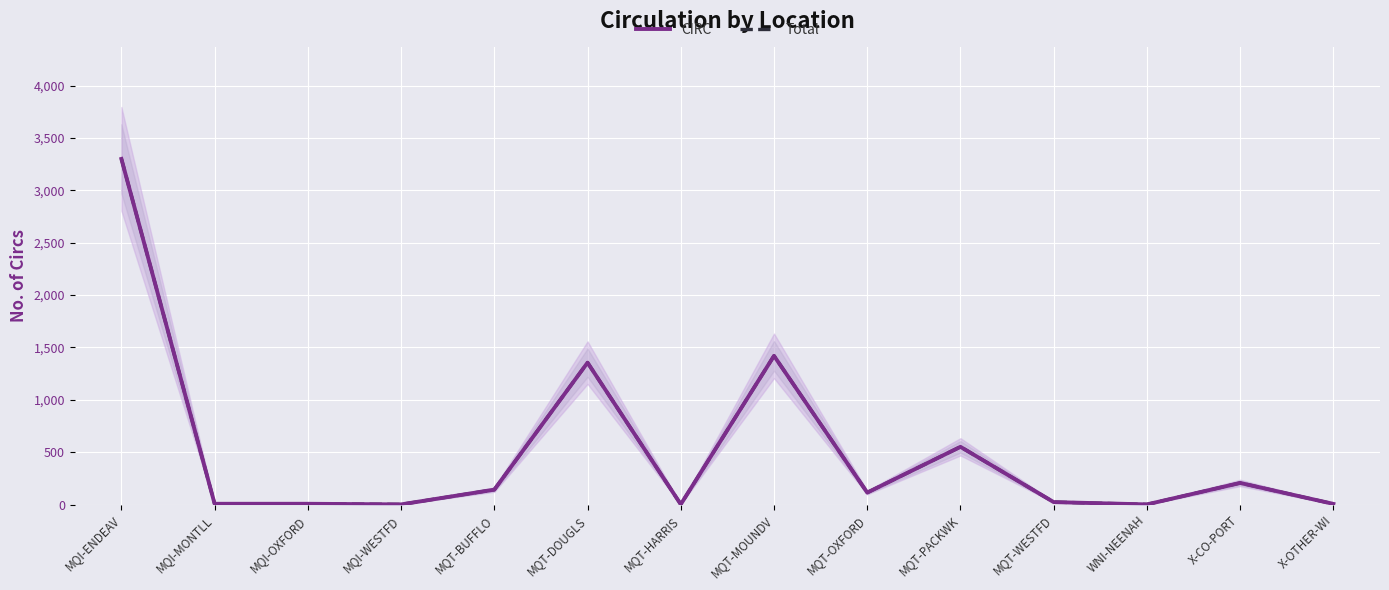

How many interior local peaks does the Total series have?

4